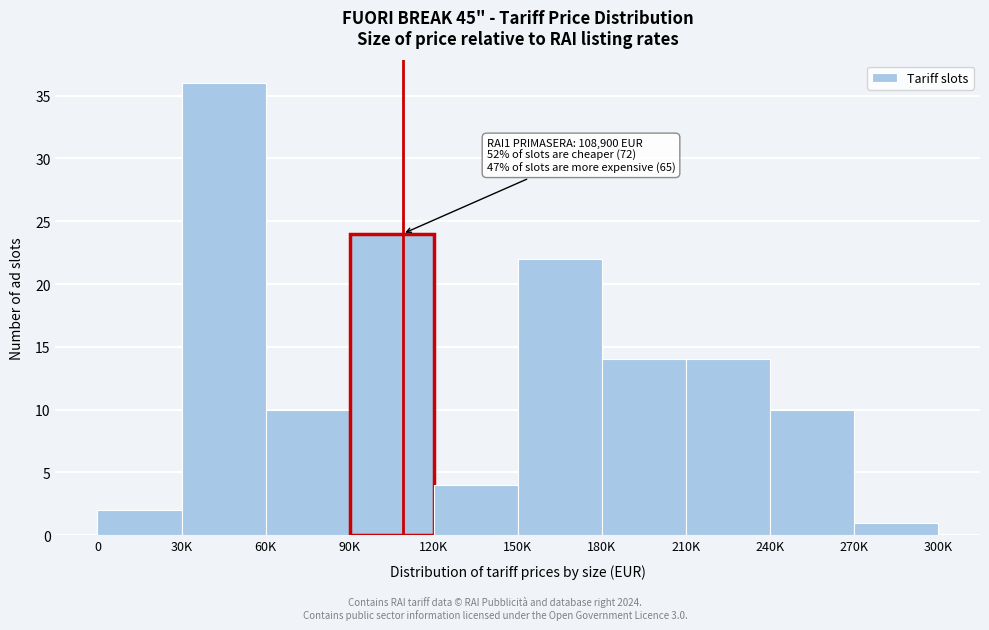

Reading right to left, transcribe all the data shown in this chart.

270K=1	240K=10	210K=14	180K=14	150K=22	120K=4	90K=24	60K=10	30K=36	0=2